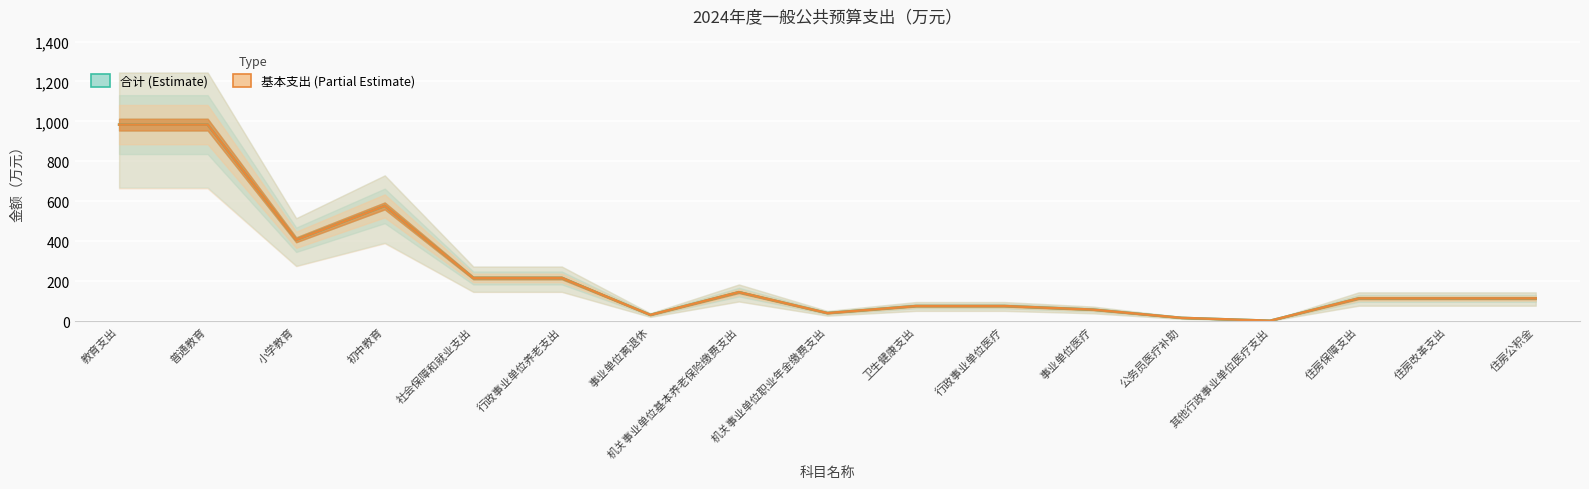

Reading right to left, extract all data points from this chart.

合计: 113.6	113.6	113.6	1.8	16.1	57.4	75.3	75.3	40.0	144.9	31.0	215.8	215.8	576.7	407.1	983.9	983.9
基本支出: 113.6	113.6	113.6	1.8	16.1	57.4	75.3	75.3	40.0	144.9	31.0	215.8	215.8	576.7	407.1	983.9	983.9